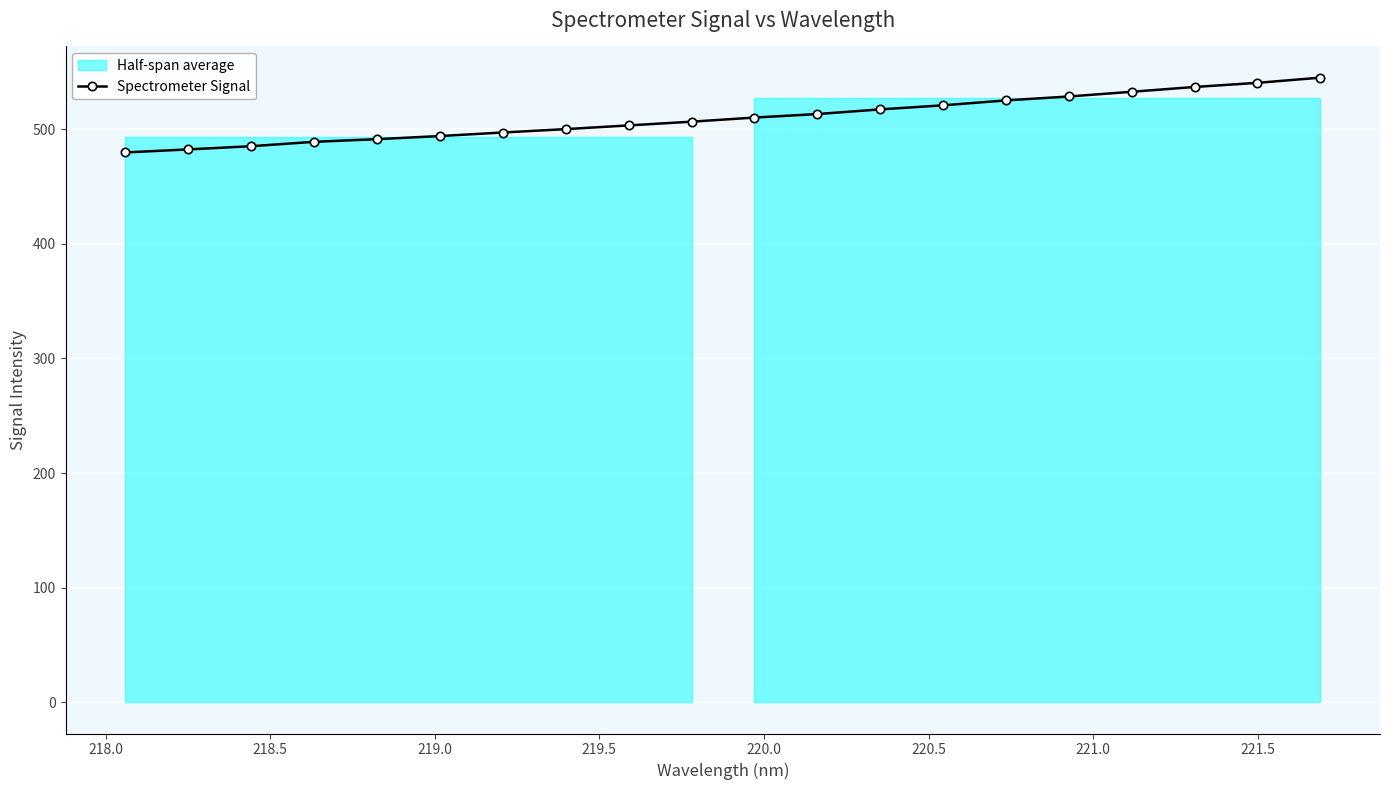

How many lines are shown in the chart?

1